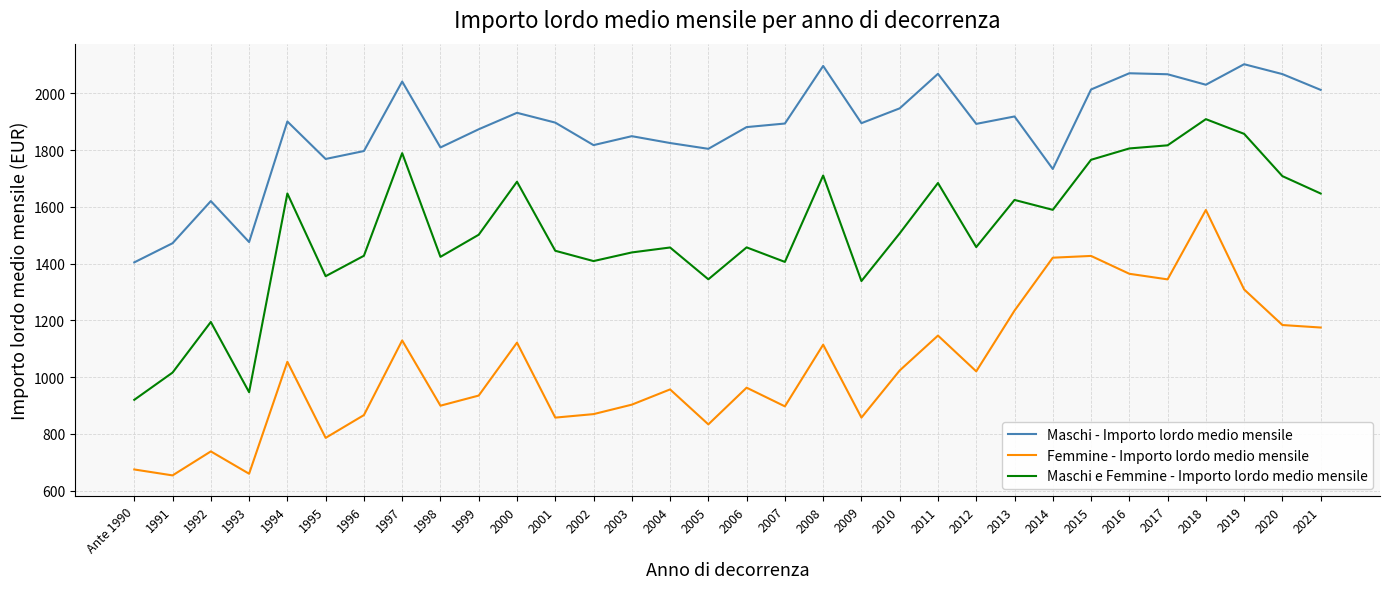

True or false: Maschi - Importo lordo medio mensile has a value of 1894.0 at 2007.

True